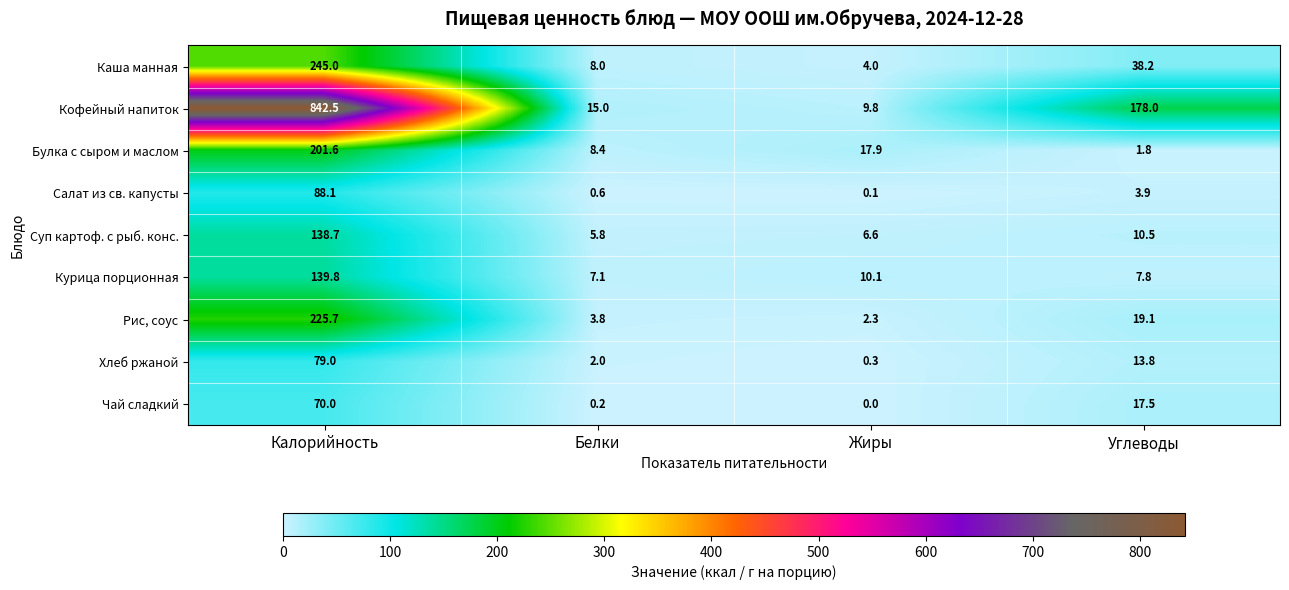

True or false: Булка с сыром и маслом has a value of 201.6 at Калорийность.

True